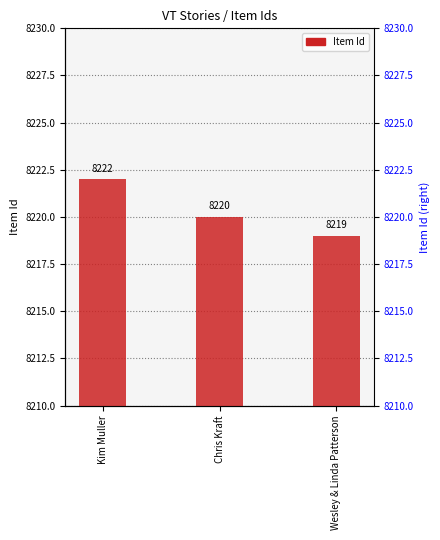

Count the values in the range 8219 to 8222.

3